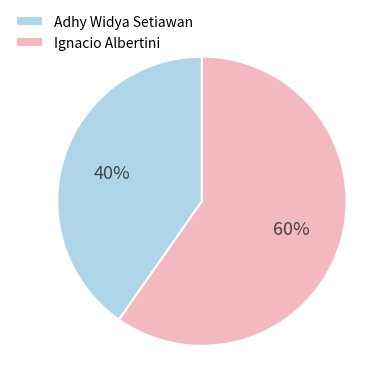

How many slices are in this pie chart?

2